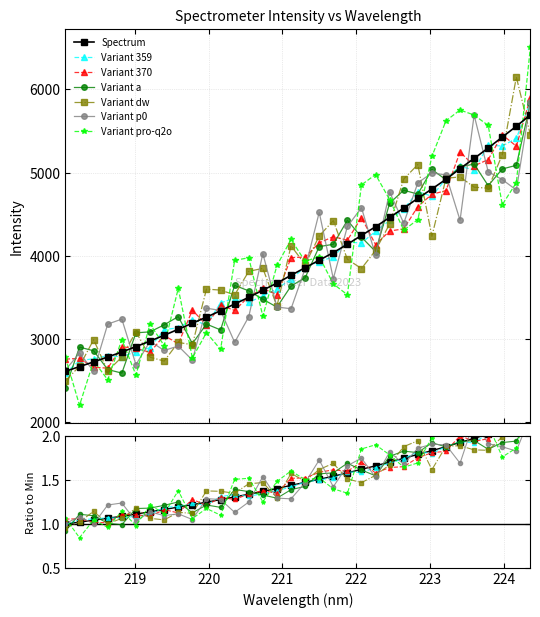

What is the difference between the second highest and second lowest values?

2885.0